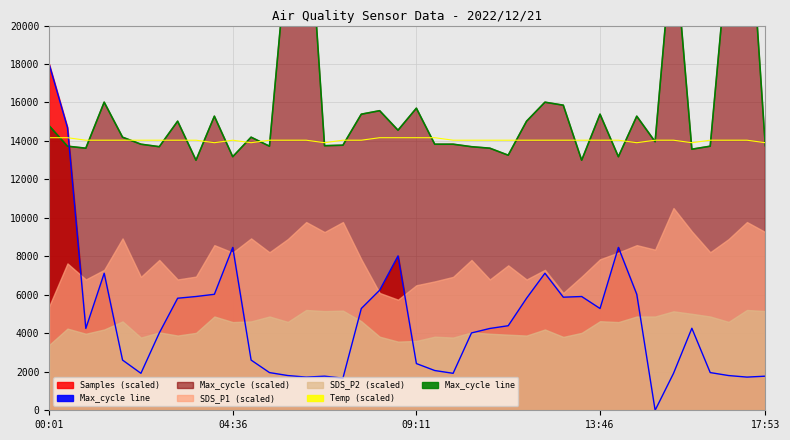

How many lines are shown in the chart?

3